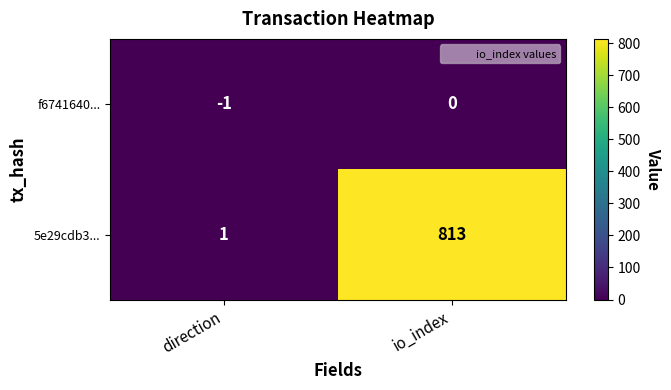

Reading left to right, transcribe all the data shown in this chart.

f6741640...: -1	0
5e29cdb3...: 1	813